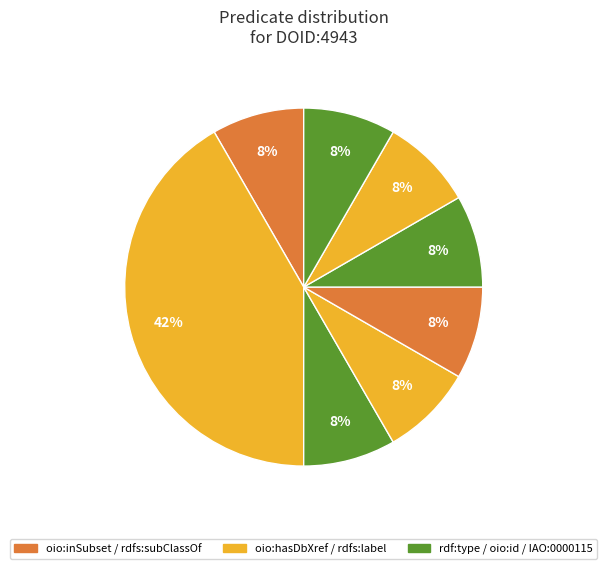

Count the number of slices in the pie.

8